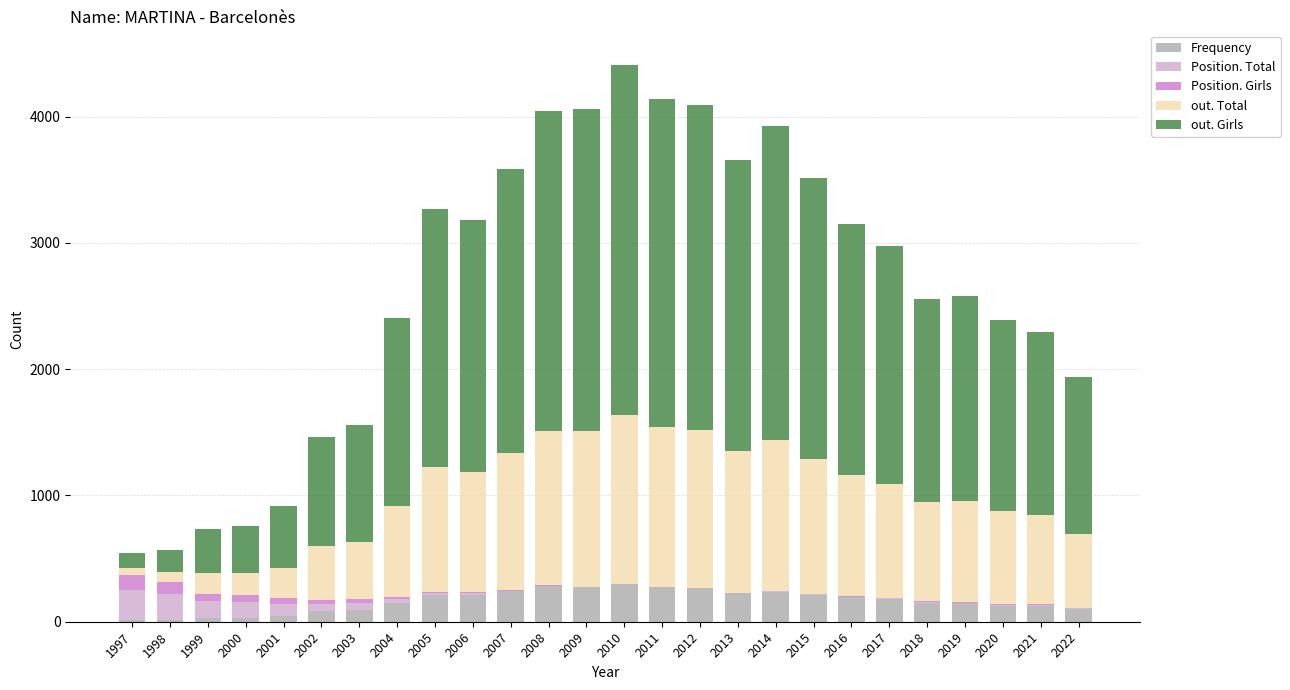

What is the maximum value for Frequency?

295